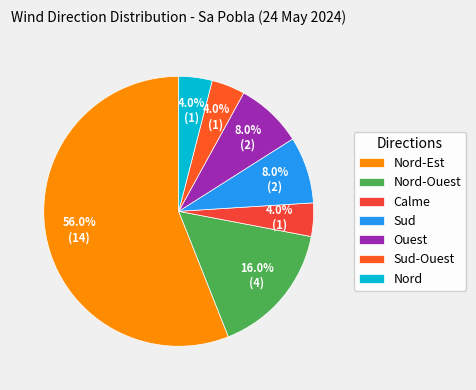

Is the sum of Nord-Est and Calme greater than half?

Yes